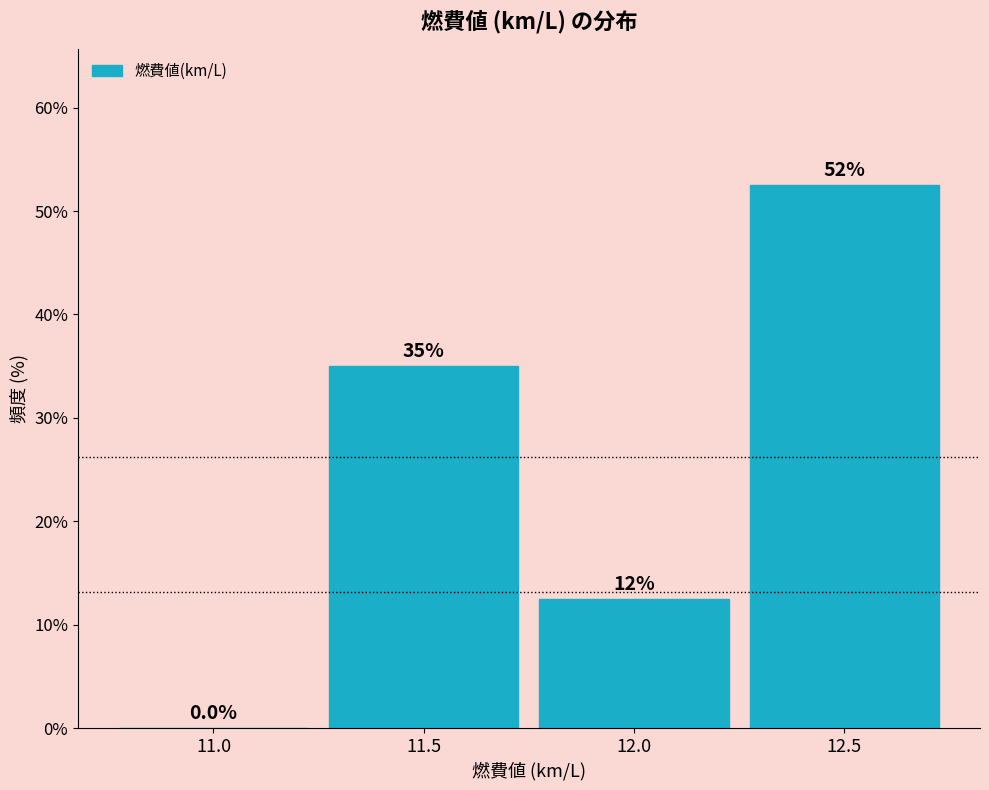

Reading left to right, what are all the values shown in this chart?

11.0=0.0	11.5=35.0	12.0=12.5	12.5=52.5